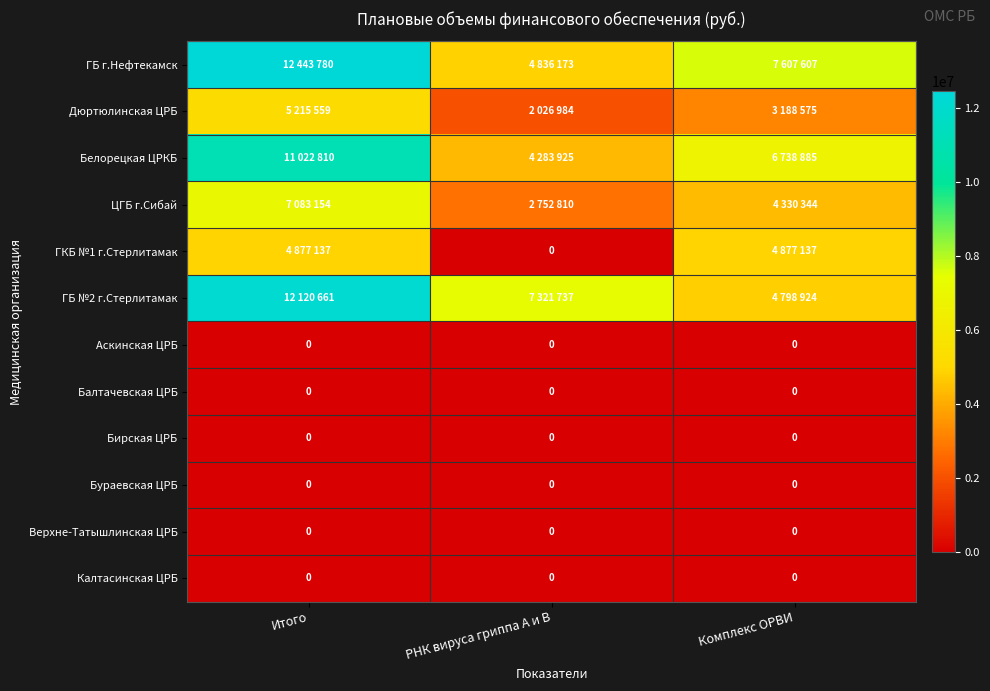

What is the greatest value displayed?

12443780